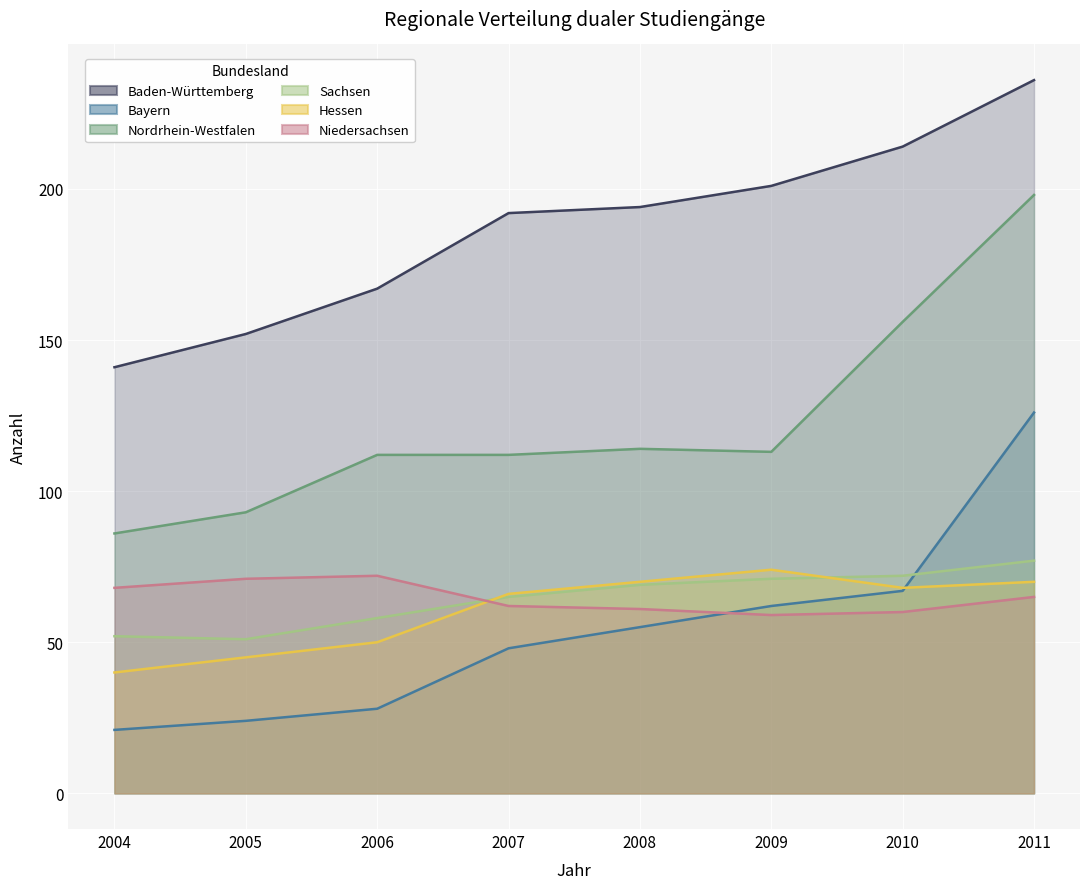

Which series has the largest total across all categories?

Baden-Württemberg